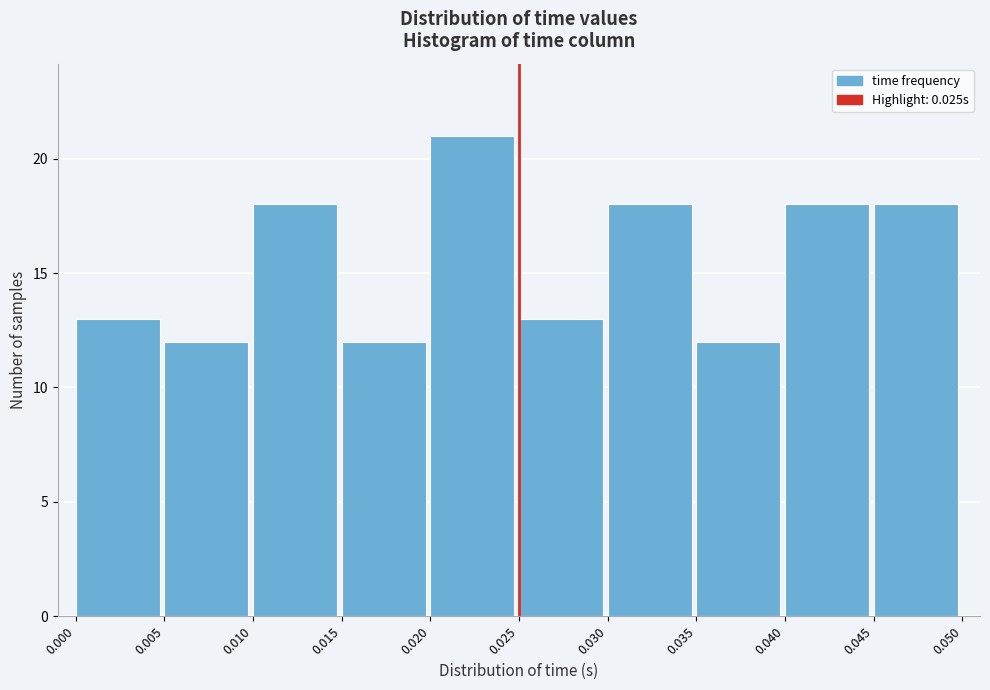

Over which range of the x-axis is the bar tallest?

0.020 to 0.025